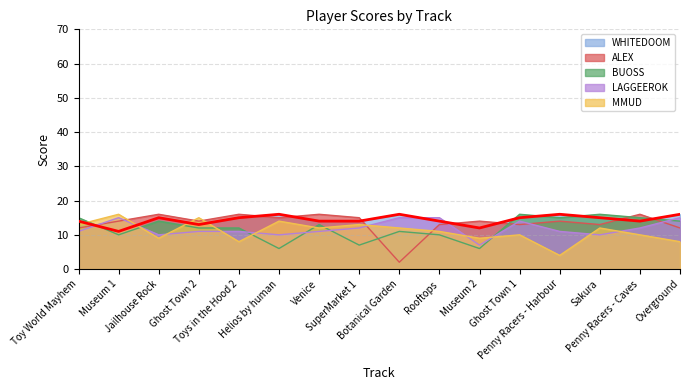

How many times do MMUD and ALEX cross each other?

5